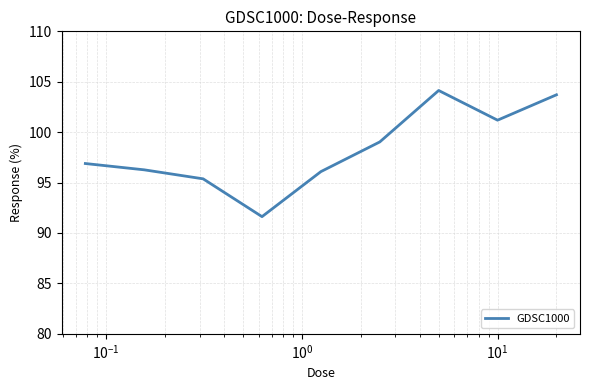

What is the maximum value shown in the chart?

104.1